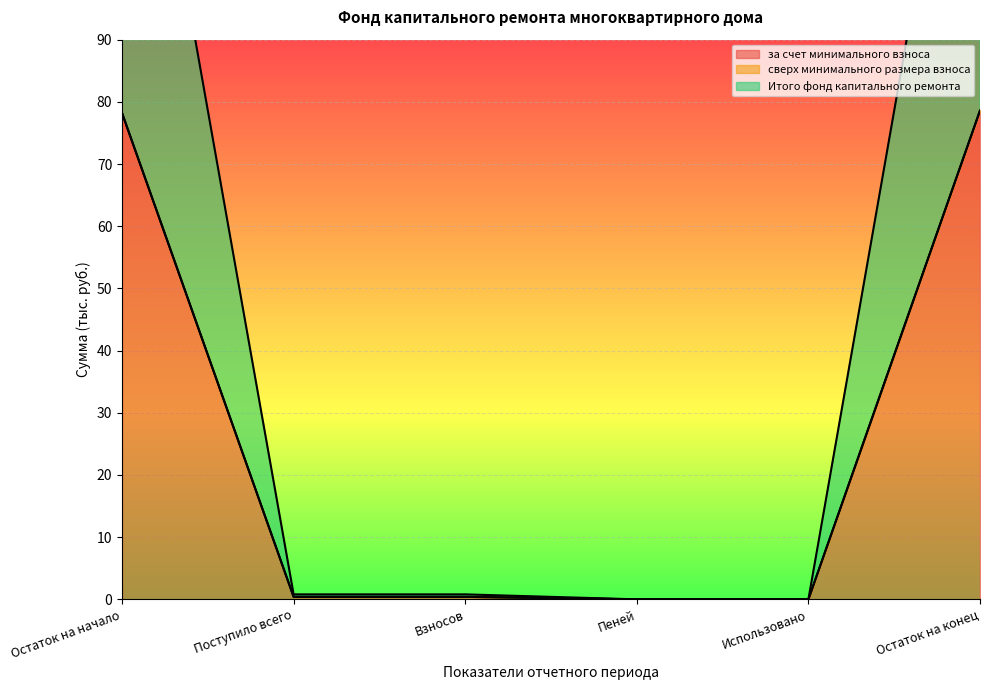

Count the number of categories in the chart.

6